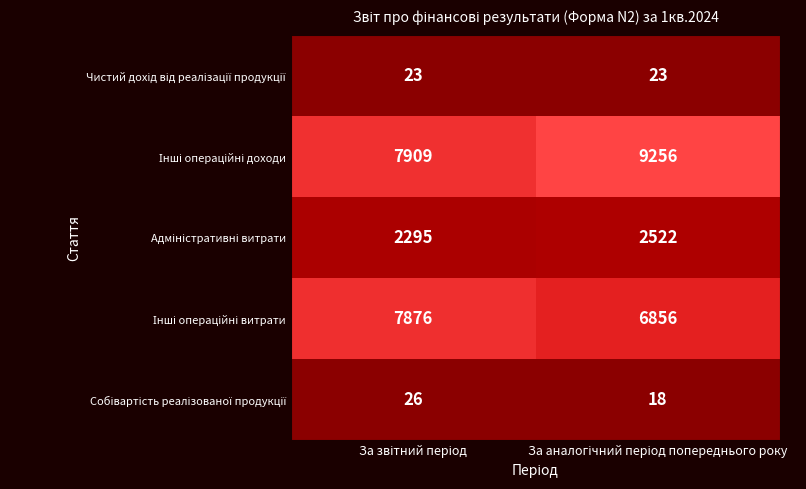

What is the greatest value displayed?

9256